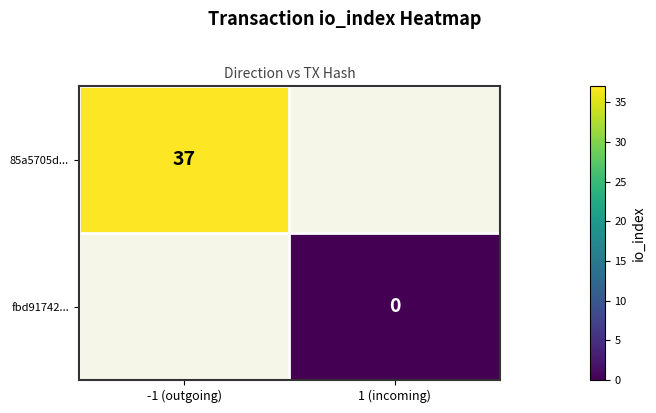

Is the value of 85a5705d... at -1 (outgoing) greater than the value of fbd91742... at 1 (incoming)?

Yes